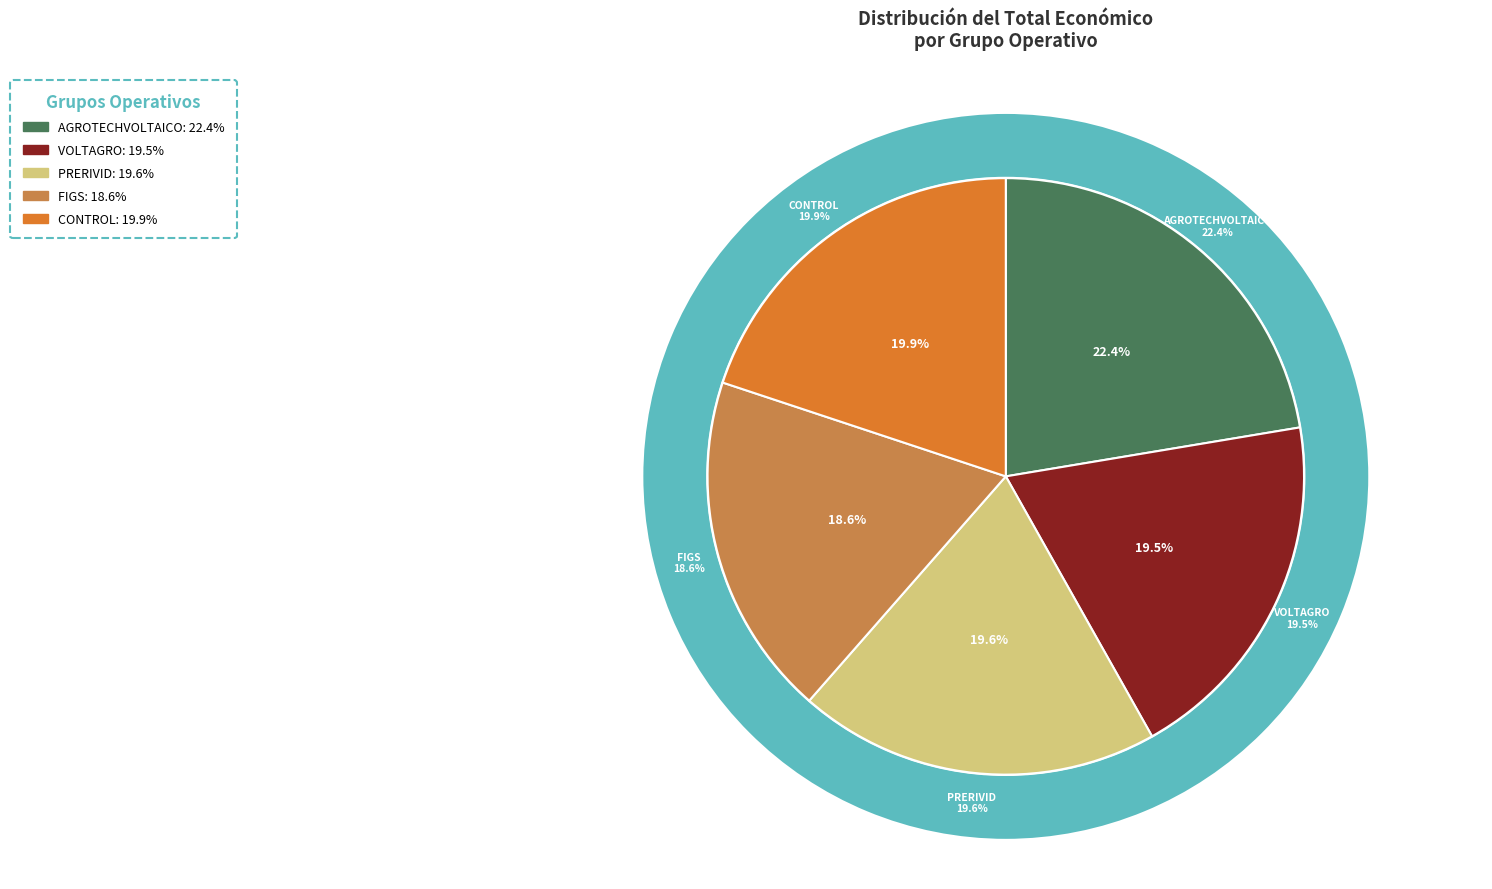

To the nearest percent, what is the combined percentage of FIGS and PRERIVID?

38%